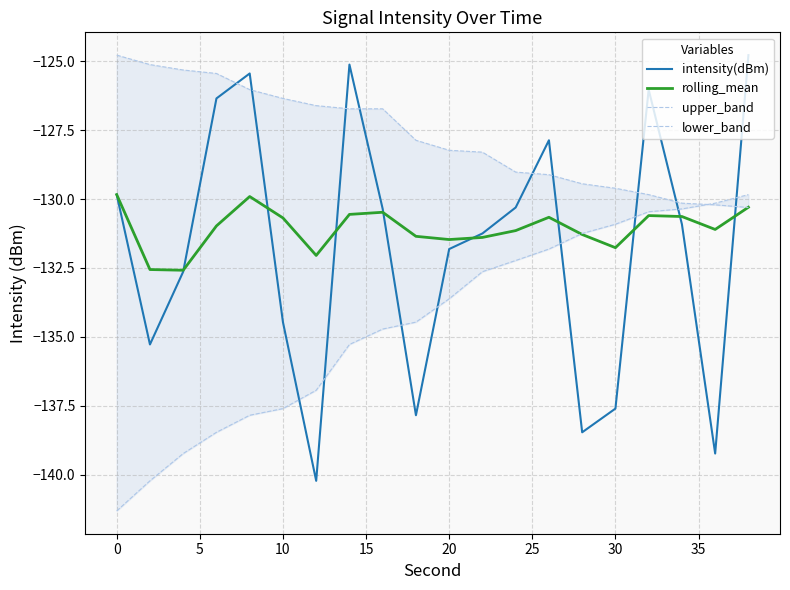

The intensity(dBm) series shows -131.8 at 20. True or false?

True